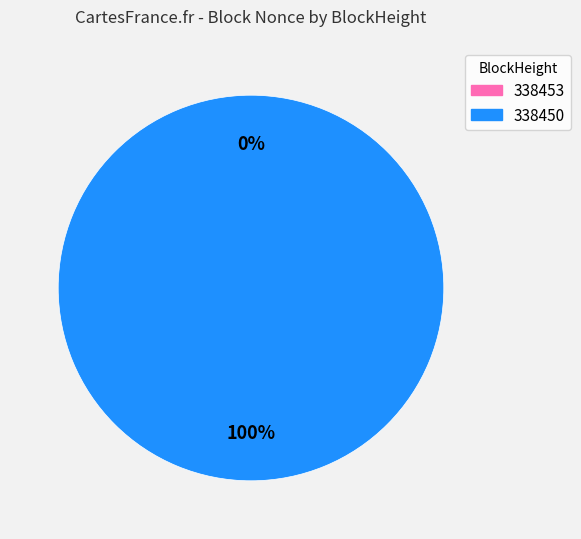

Rank the categories by value from highest to lowest.

338450, 338453